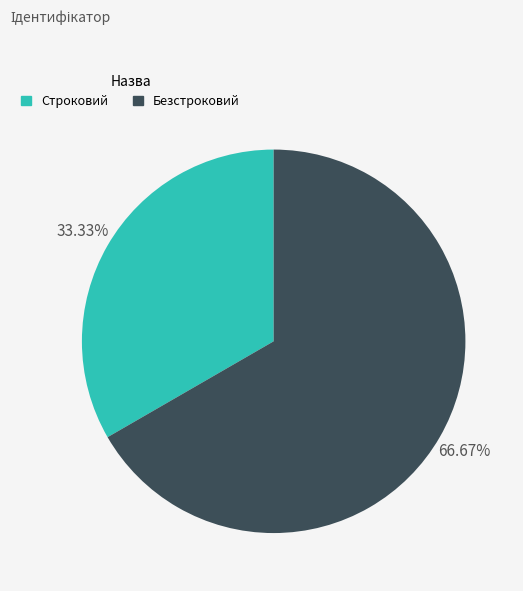

Which category accounts for the majority?

Безстроковий